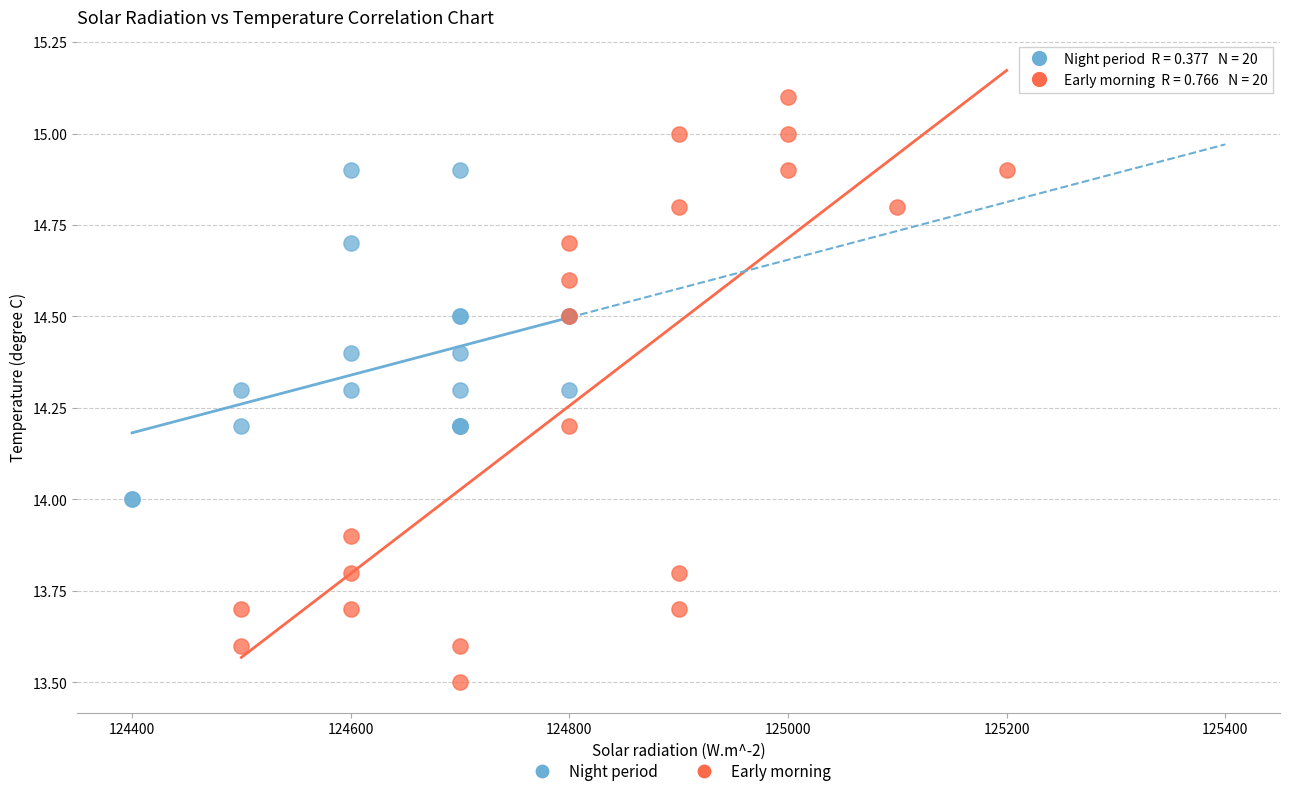

Which series has the largest Y range (max minus min)?

Early morning